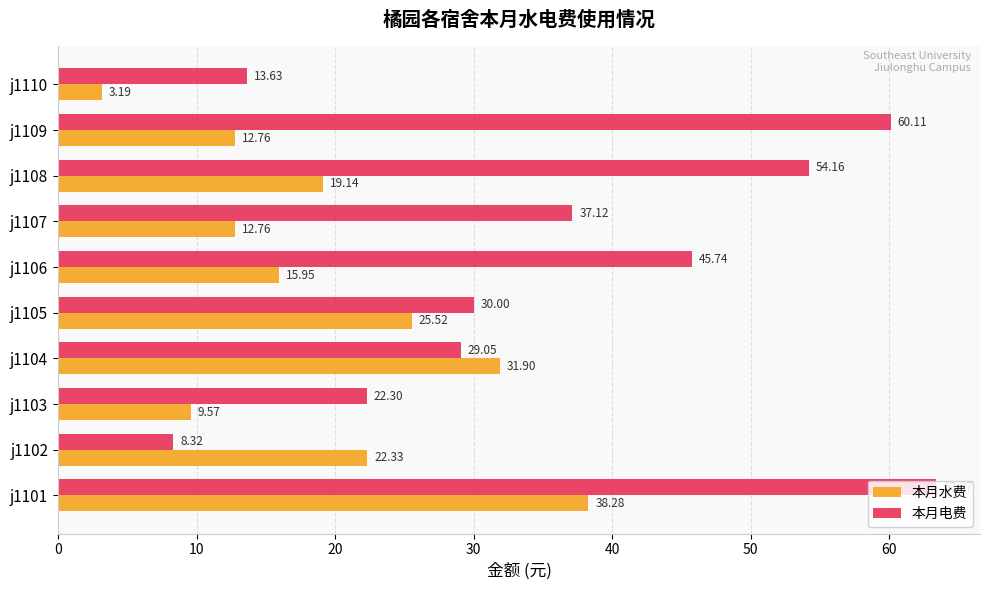

What is the average value of the 本月电费 series?

36.4